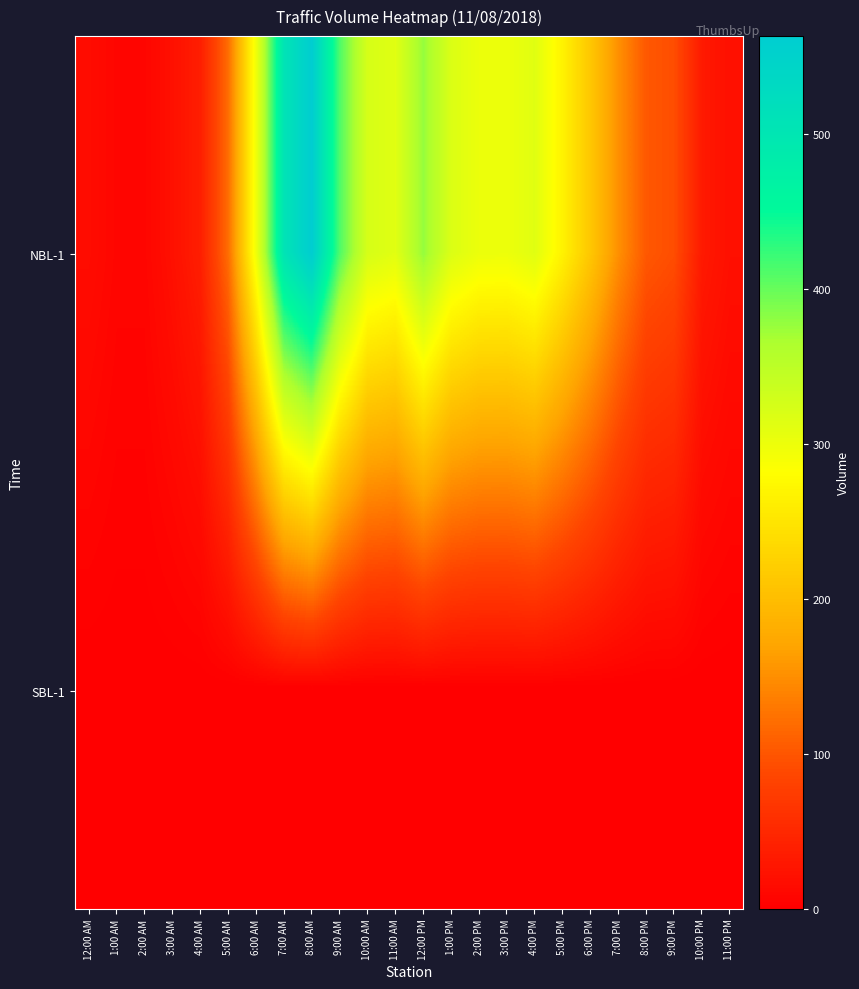

What is the total value across all series at 2:00 AM?

8